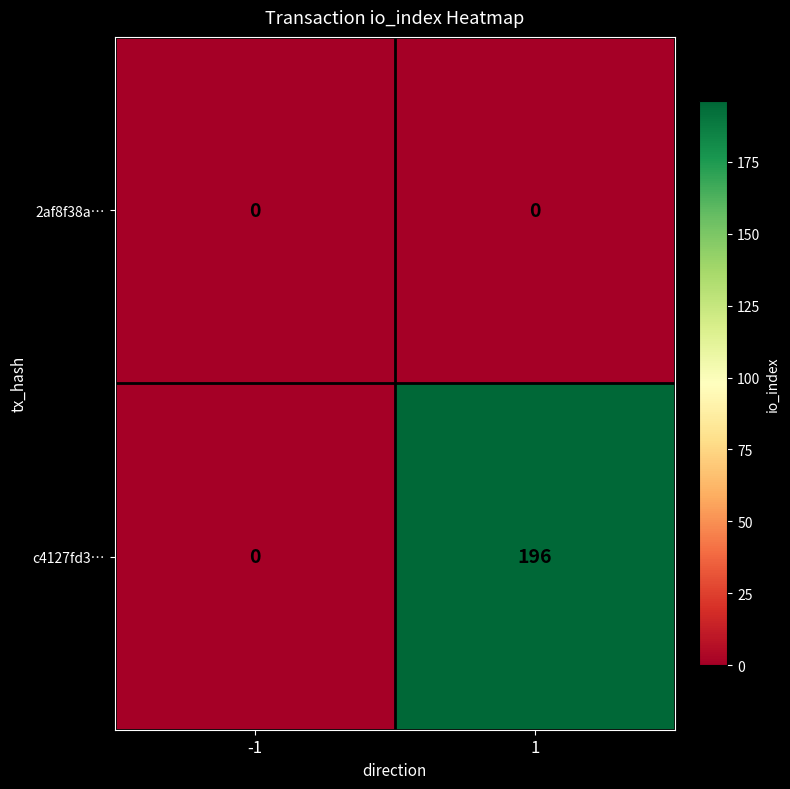

At how many categories does at least one series exceed 58?

1